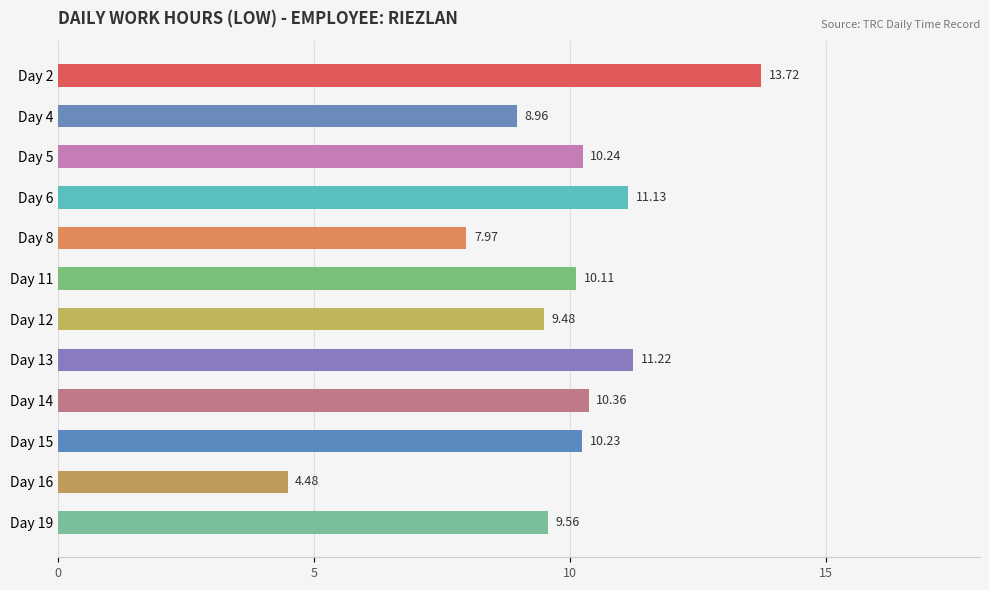

What is the difference between the second highest and minimum values?

6.7